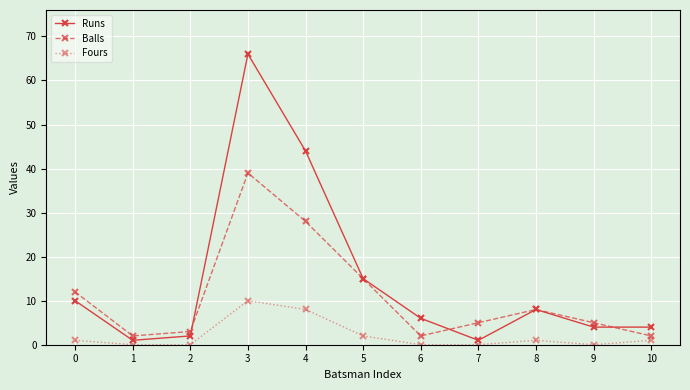

Which series changed the most between 5 and 10?

Balls